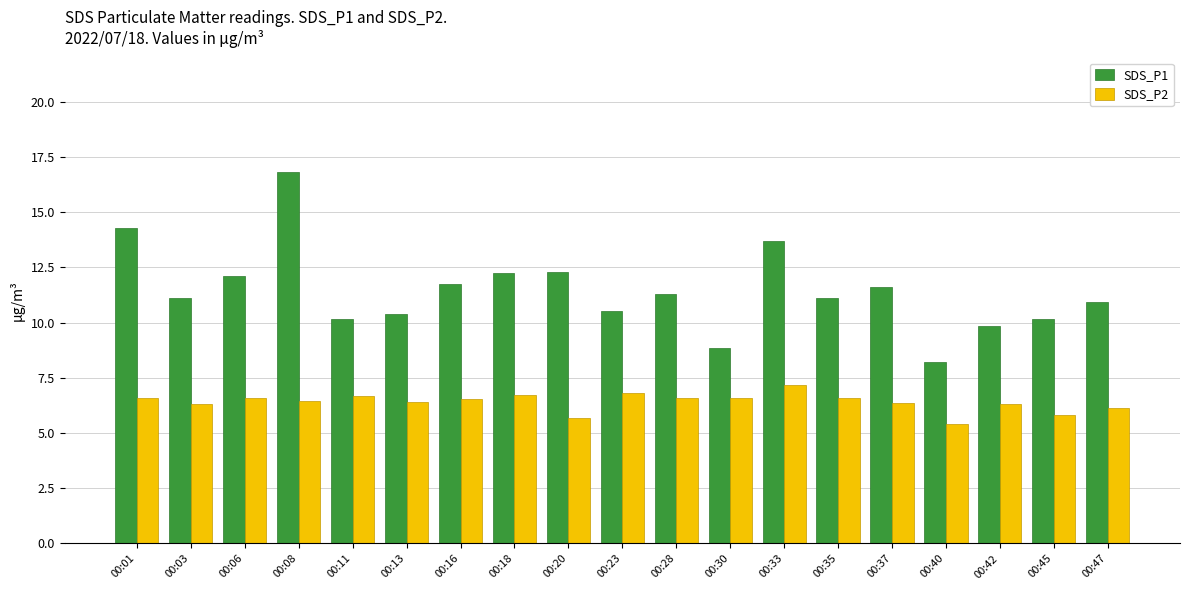

What is the difference between the maximum and second lowest values in the SDS_P2 series?

1.5